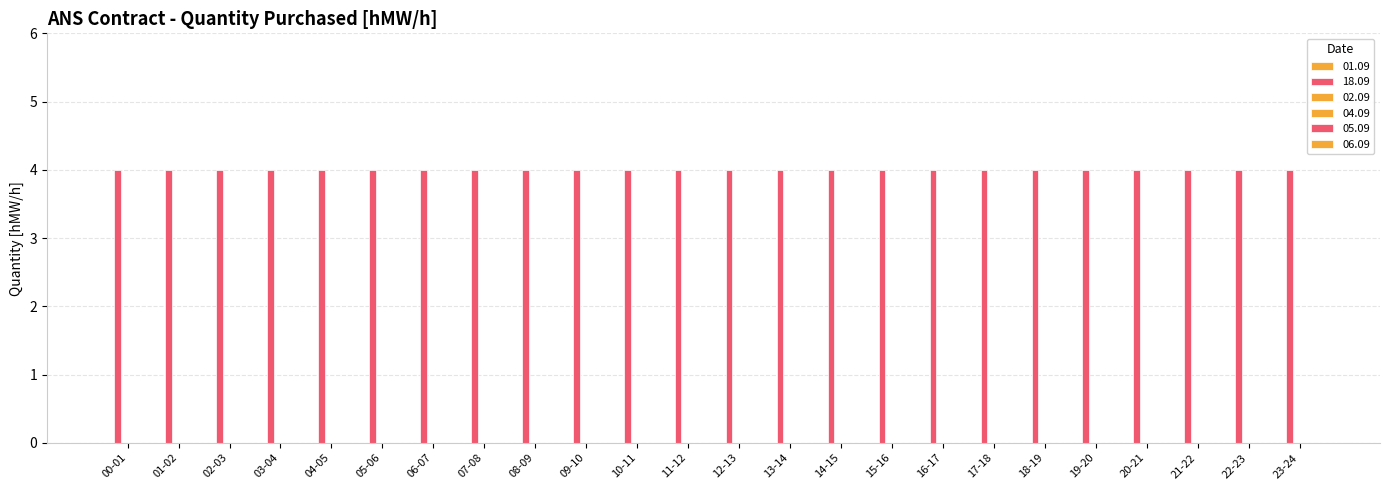

Reading left to right, list all the values displayed in this chart.

01.09: 00-01=0	01-02=0	02-03=0	03-04=0	04-05=0	05-06=0	06-07=0	07-08=0	08-09=0	09-10=0	10-11=0	11-12=0	12-13=0	13-14=0	14-15=0	15-16=0	16-17=0	17-18=0	18-19=0	19-20=0	20-21=0	21-22=0	22-23=0	23-24=0
18.09: 00-01=4	01-02=4	02-03=4	03-04=4	04-05=4	05-06=4	06-07=4	07-08=4	08-09=4	09-10=4	10-11=4	11-12=4	12-13=4	13-14=4	14-15=4	15-16=4	16-17=4	17-18=4	18-19=4	19-20=4	20-21=4	21-22=4	22-23=4	23-24=4
02.09: 00-01=0	01-02=0	02-03=0	03-04=0	04-05=0	05-06=0	06-07=0	07-08=0	08-09=0	09-10=0	10-11=0	11-12=0	12-13=0	13-14=0	14-15=0	15-16=0	16-17=0	17-18=0	18-19=0	19-20=0	20-21=0	21-22=0	22-23=0	23-24=0
04.09: 00-01=0	01-02=0	02-03=0	03-04=0	04-05=0	05-06=0	06-07=0	07-08=0	08-09=0	09-10=0	10-11=0	11-12=0	12-13=0	13-14=0	14-15=0	15-16=0	16-17=0	17-18=0	18-19=0	19-20=0	20-21=0	21-22=0	22-23=0	23-24=0
05.09: 00-01=0	01-02=0	02-03=0	03-04=0	04-05=0	05-06=0	06-07=0	07-08=0	08-09=0	09-10=0	10-11=0	11-12=0	12-13=0	13-14=0	14-15=0	15-16=0	16-17=0	17-18=0	18-19=0	19-20=0	20-21=0	21-22=0	22-23=0	23-24=0
06.09: 00-01=0	01-02=0	02-03=0	03-04=0	04-05=0	05-06=0	06-07=0	07-08=0	08-09=0	09-10=0	10-11=0	11-12=0	12-13=0	13-14=0	14-15=0	15-16=0	16-17=0	17-18=0	18-19=0	19-20=0	20-21=0	21-22=0	22-23=0	23-24=0